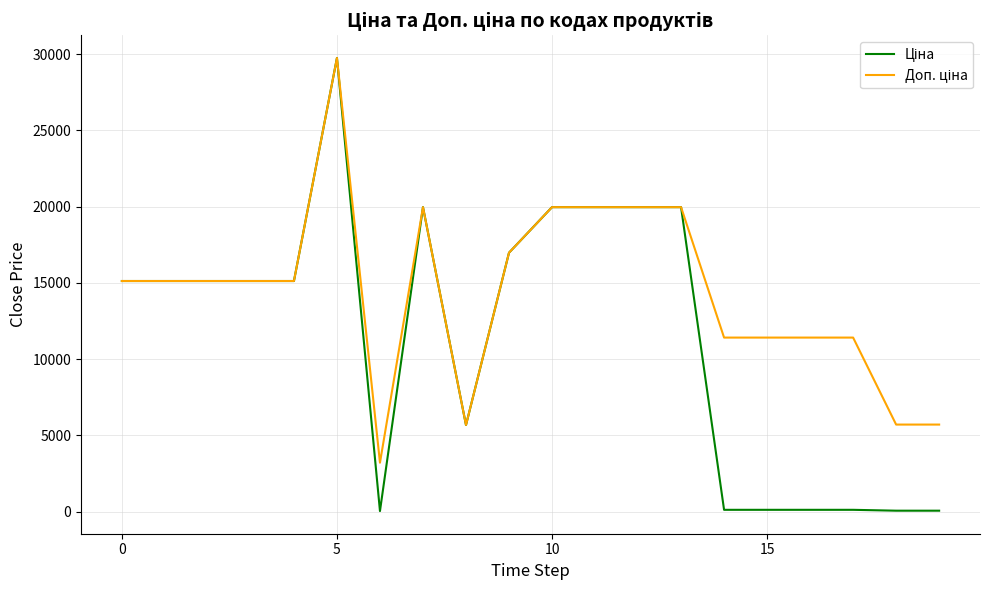

What is the highest value of the Доп. ціна series?

29747.2